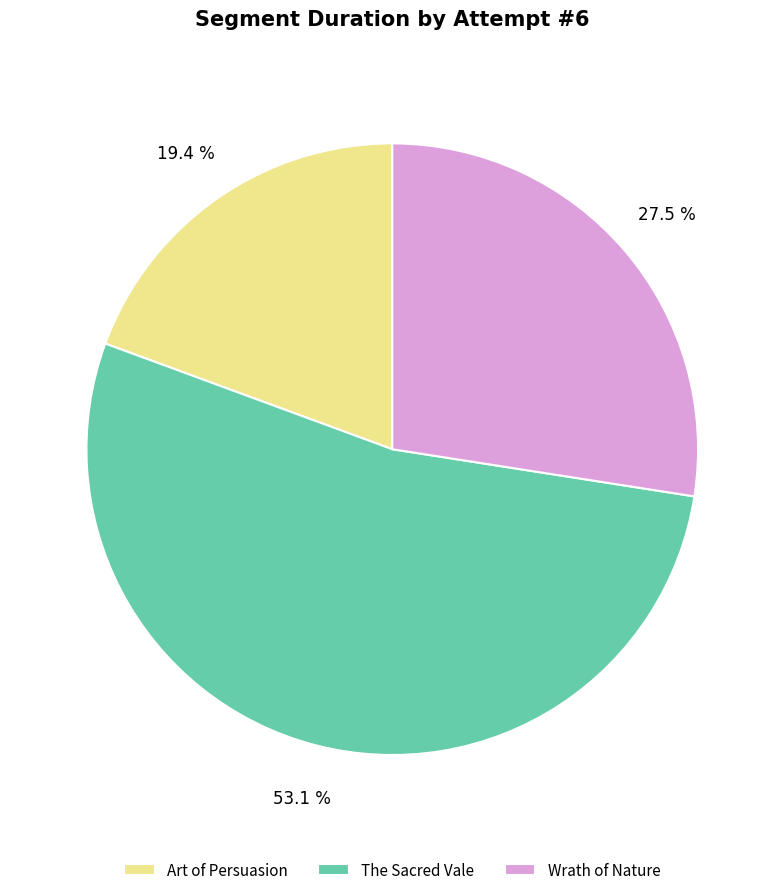

Which category has the smallest portion of the pie?

Art of Persuasion